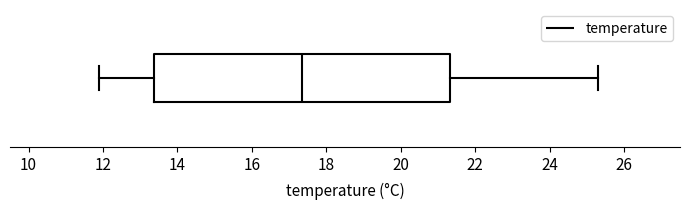

Where does the median line of the box sit on the x-axis? The values are not printed on the chart, so give them approximately, as read against the axis.

17.4